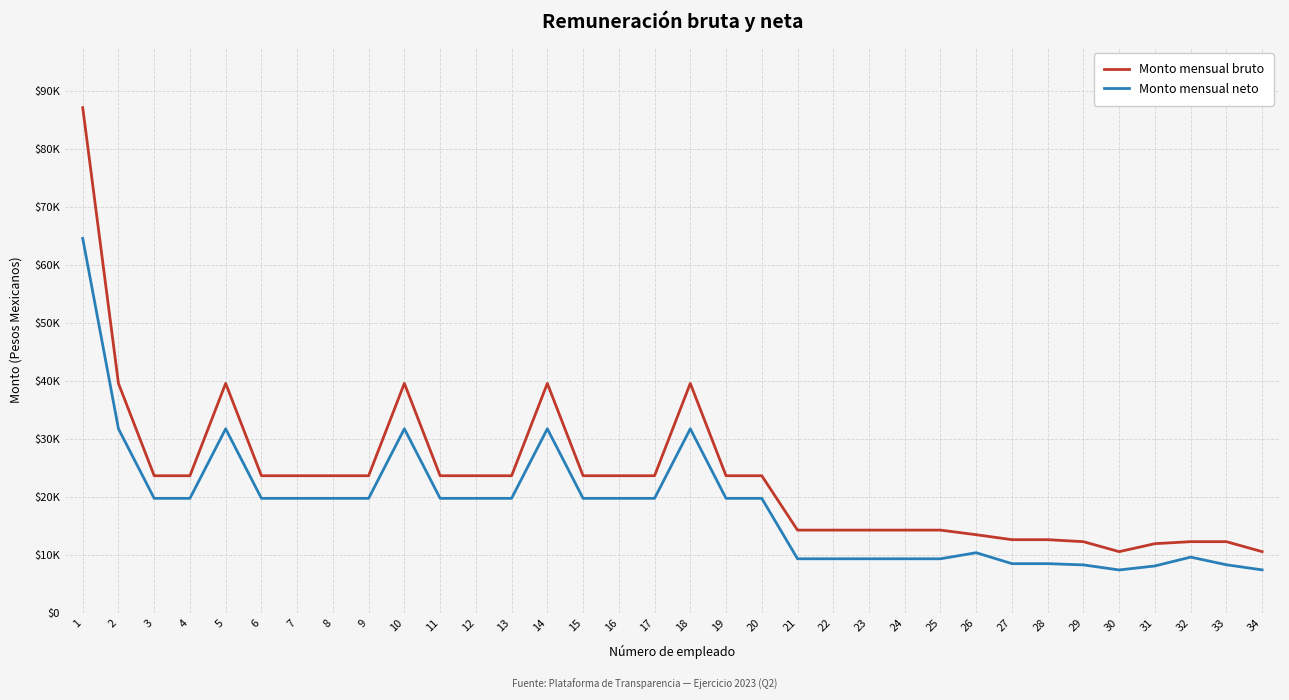

Reading left to right, transcribe all the data shown in this chart.

Monto mensual bruto: 87107.5	39566.8	23644.7	23644.7	39566.8	23644.7	23644.7	23644.7	23644.7	39566.8	23644.7	23644.7	23644.7	39566.8	23644.7	23644.7	23644.7	39566.8	23644.7	23644.7	14270.2	14270.2	14270.2	14270.2	14270.2	13475.0	12619.8	12619.8	12275.7	10555.4	11931.7	12275.7	12275.7	10555.4
Monto mensual neto: 64563.3	31737.6	19745.5	19745.5	31737.6	19745.5	19745.5	19745.5	19745.5	31737.6	19745.5	19745.5	19745.5	31737.6	19745.5	19745.5	19745.5	31737.6	19745.5	19745.5	9325.3	9325.3	9325.3	9325.3	9325.3	10371.0	8484.8	8484.8	8269.9	7397.0	8089.8	9611.6	8292.5	7413.0